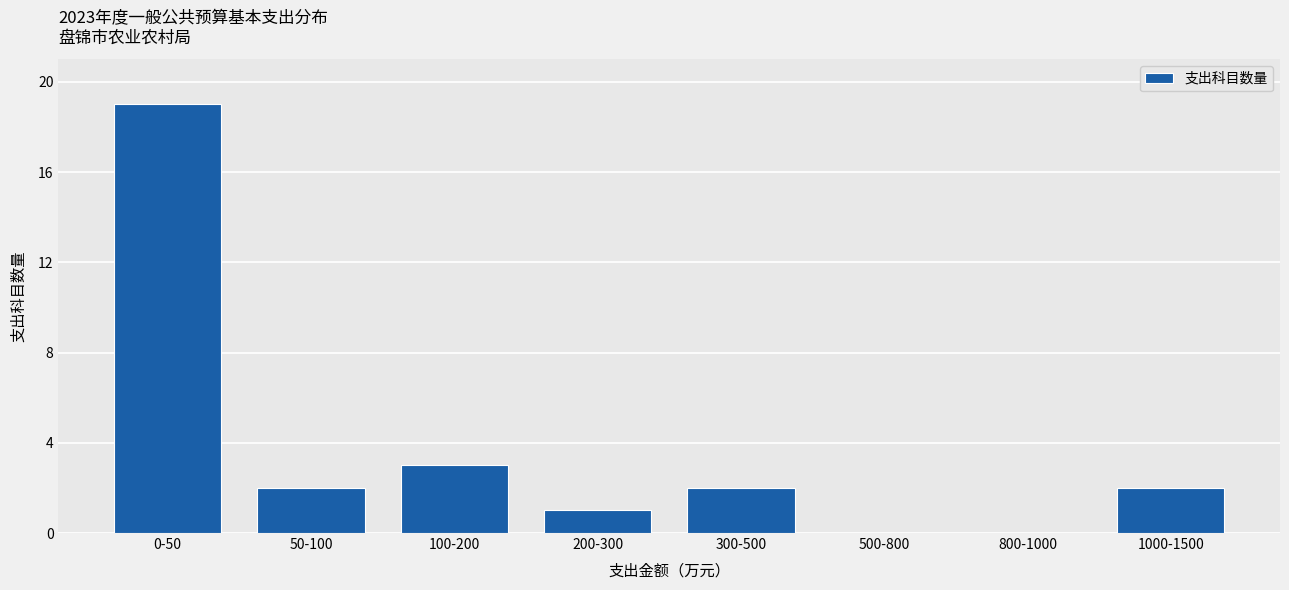

Reading left to right, transcribe all the data shown in this chart.

0-50=19	50-100=2	100-200=3	200-300=1	300-500=2	500-800=0	800-1000=0	1000-1500=2